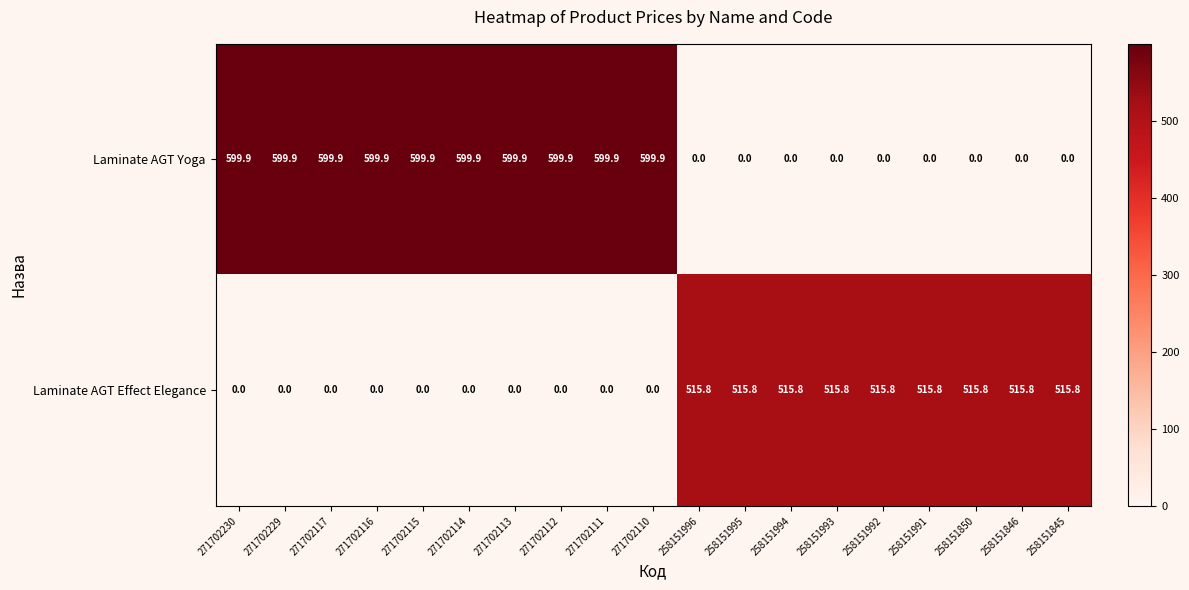

The Laminate AGT Effect Elegance series shows 274.5 at 258151993. True or false?

False